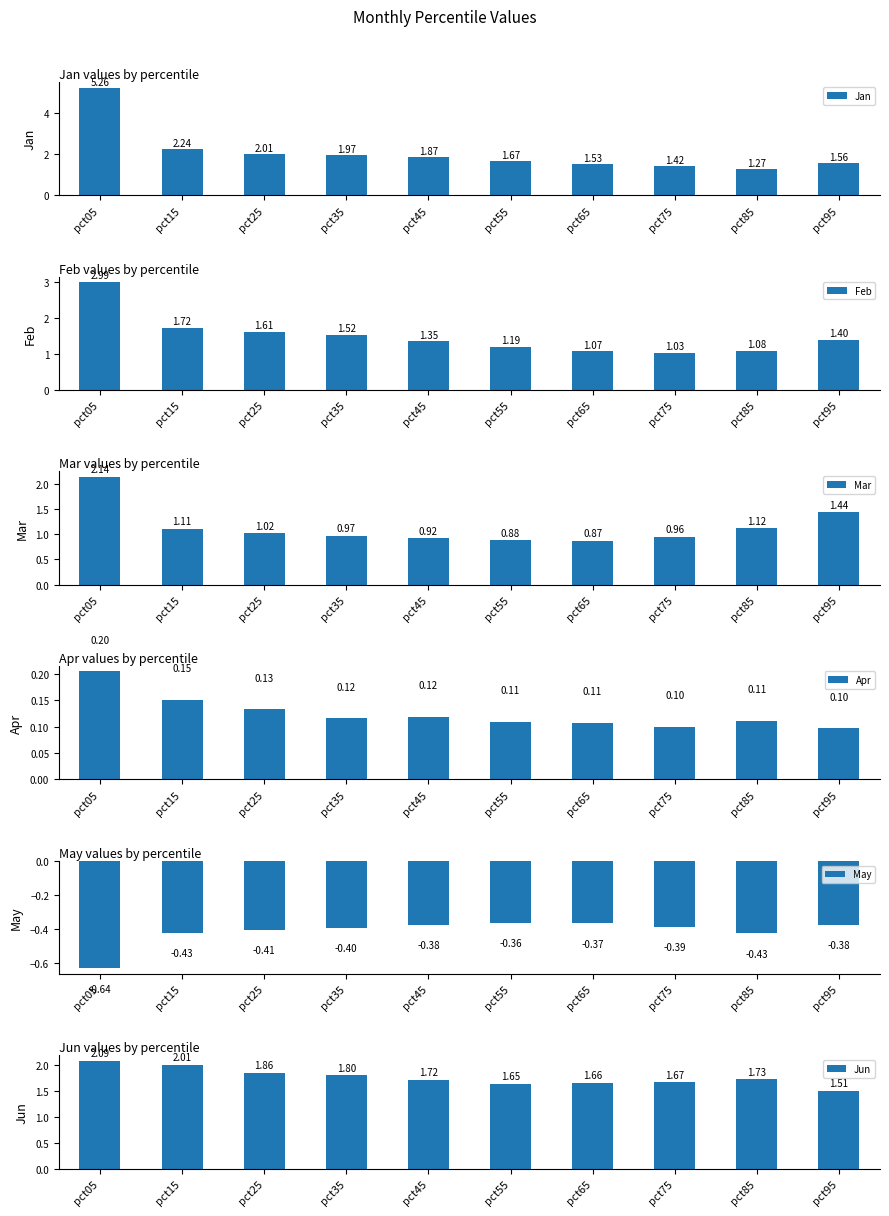

How many categories are shown in the chart?

10